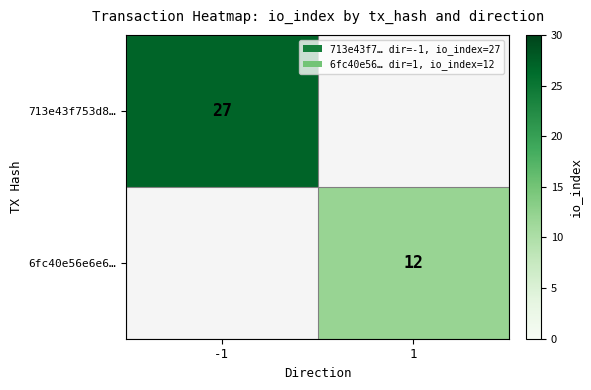

Is the value of 6fc40e56e6e6… at 1 greater than the value of 713e43f753d8… at -1?

No